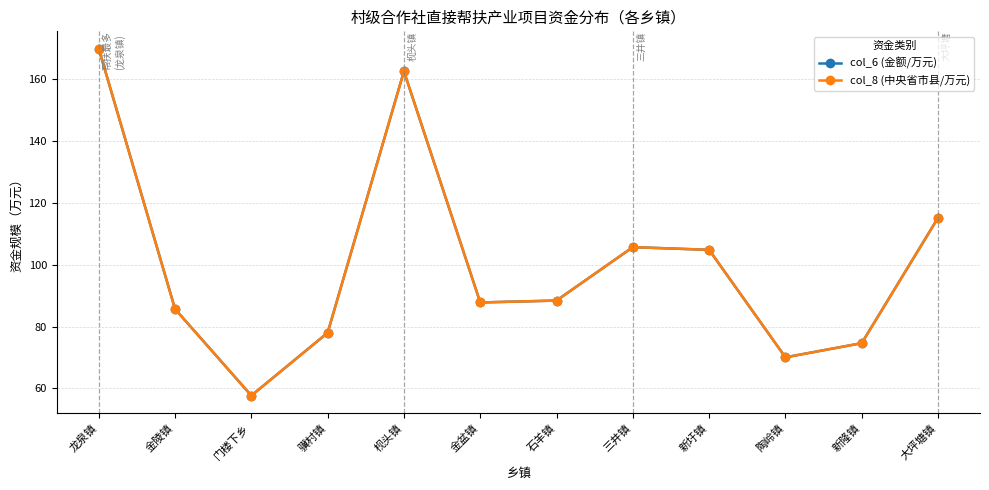

What is the difference between the col_8 (中央省市县/万元) values at 龙泉镇 and 大坪塘镇?

54.6